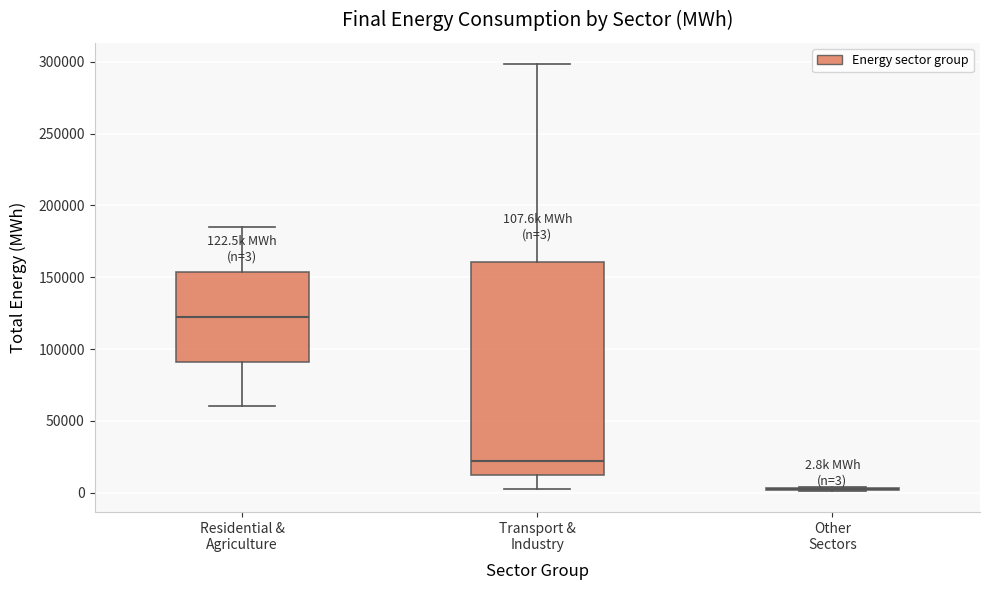

Which box is the tallest, from its lower edge to its upper edge?

Transport & Industry